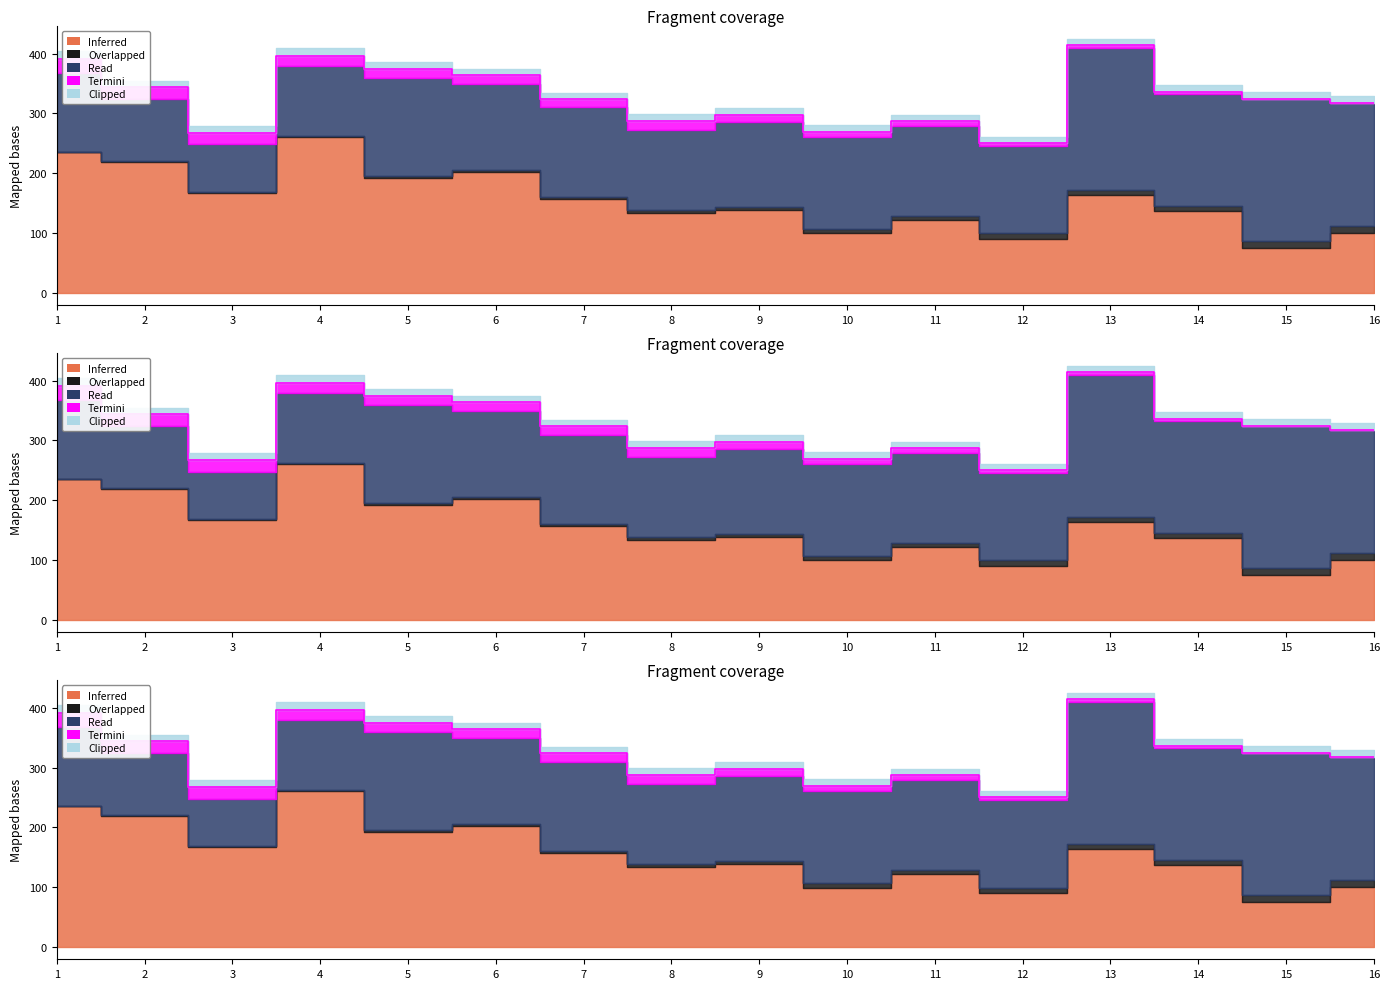

True or false: Won and Pts intersect in this chart.

False